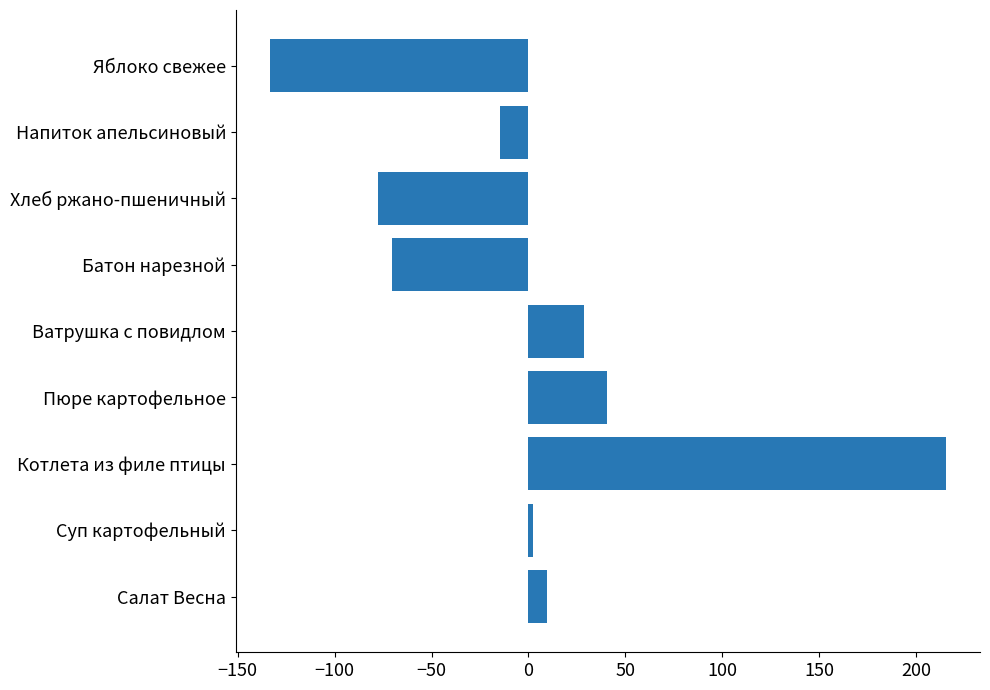

Reading bottom to top, transcribe all the data shown in this chart.

9.4	2.4	215.4	40.4	28.4	-70.6	-77.6	-14.6	-133.6